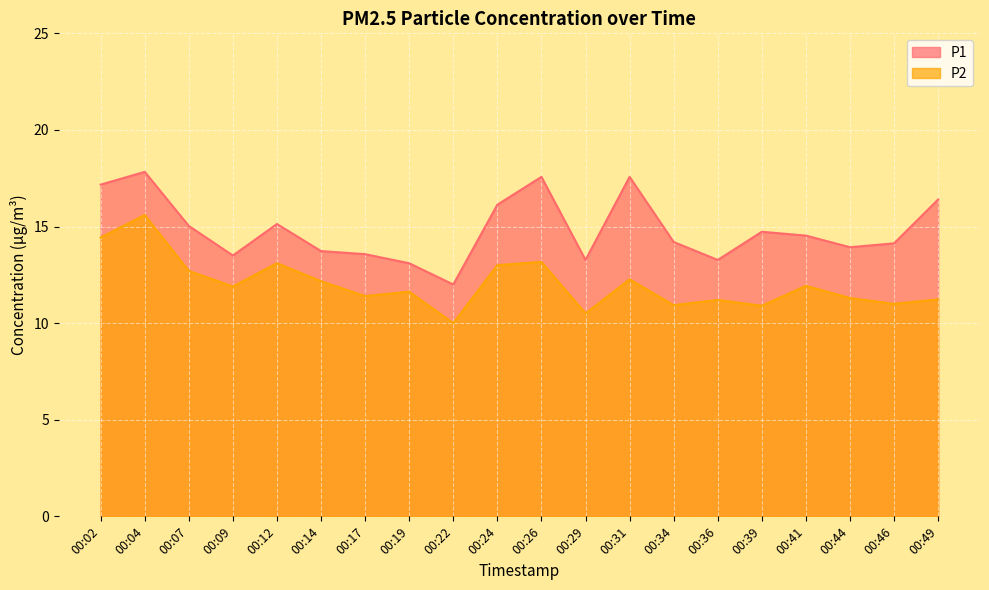

Is the value of P1 at 00:49 greater than the value of P2 at 00:12?

Yes